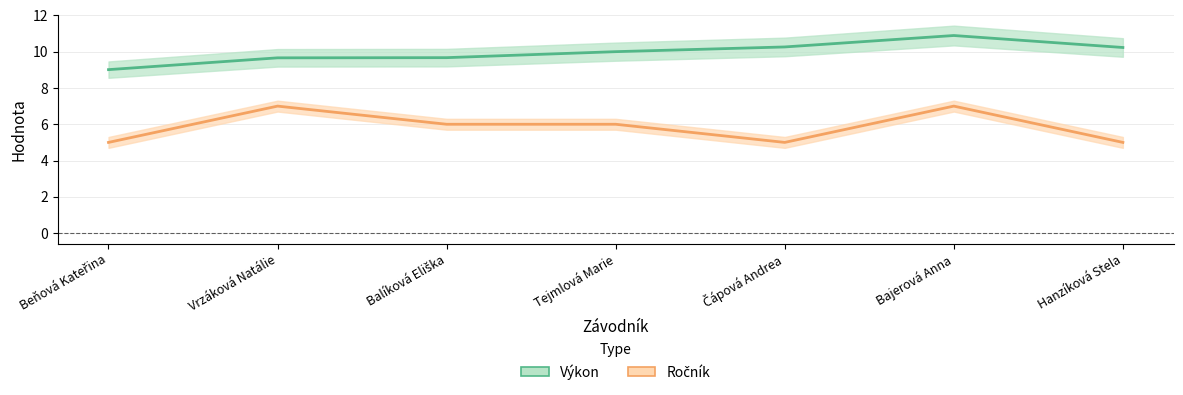

How many interior local peaks does the Ročník series have?

2